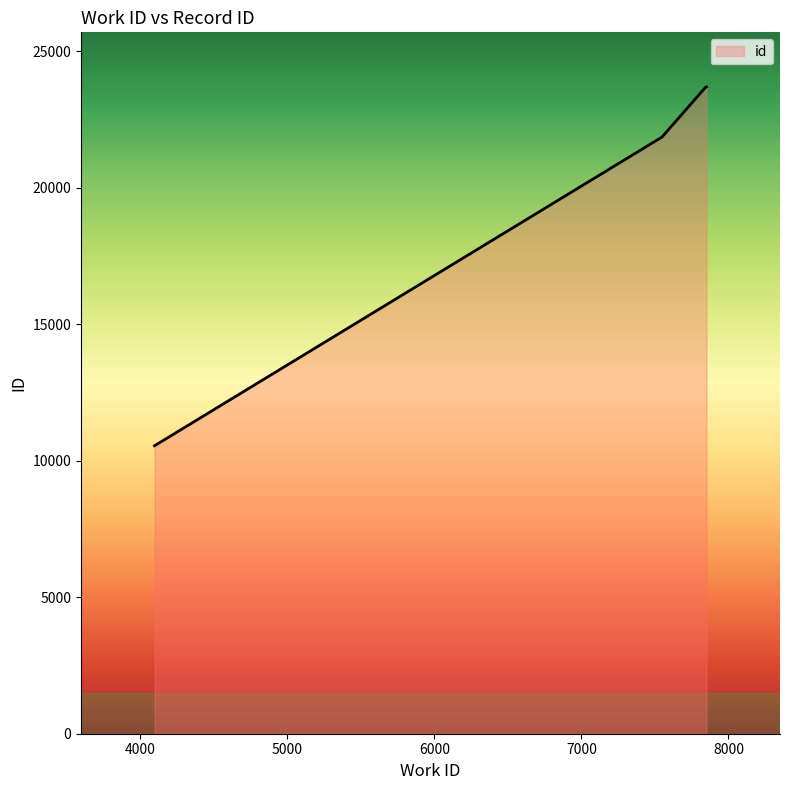

What is the difference between the maximum and minimum values?

13143